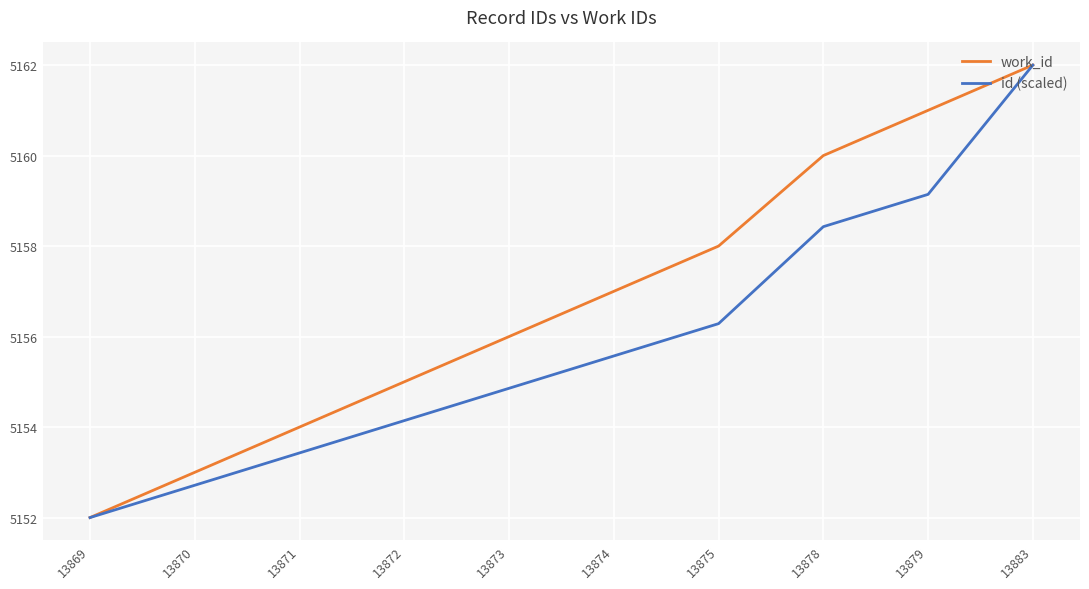

What is the total value across all series at 13871?

10307.4